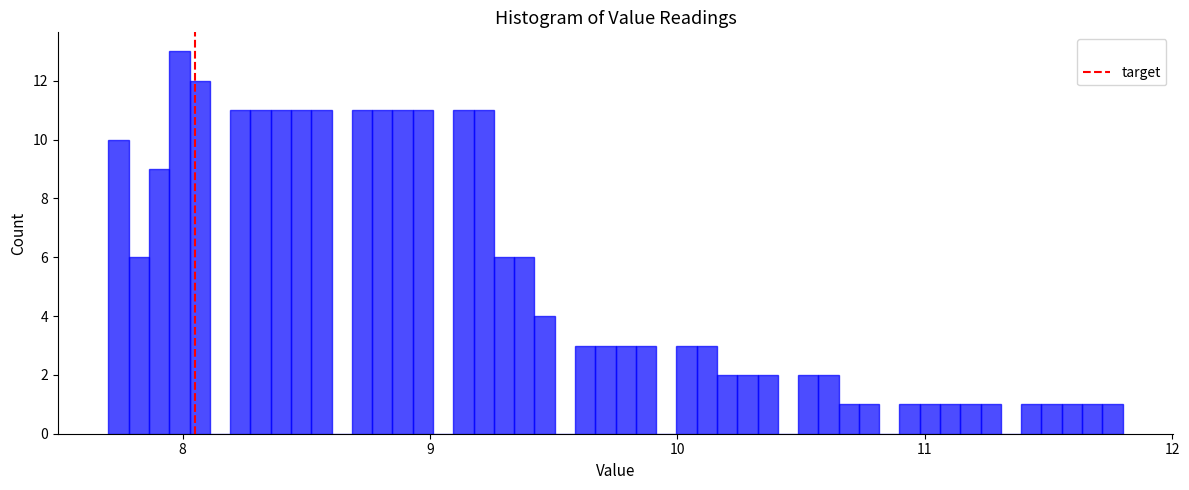

Read against the x-axis, roughly where is the centre of the tallest bar?

8.0